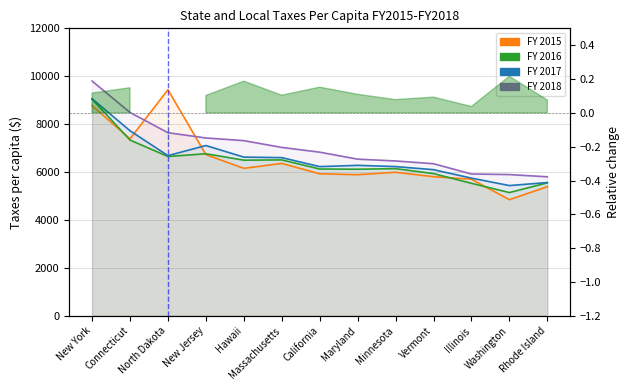

Which series has the largest range (max minus min)?

FY 2015